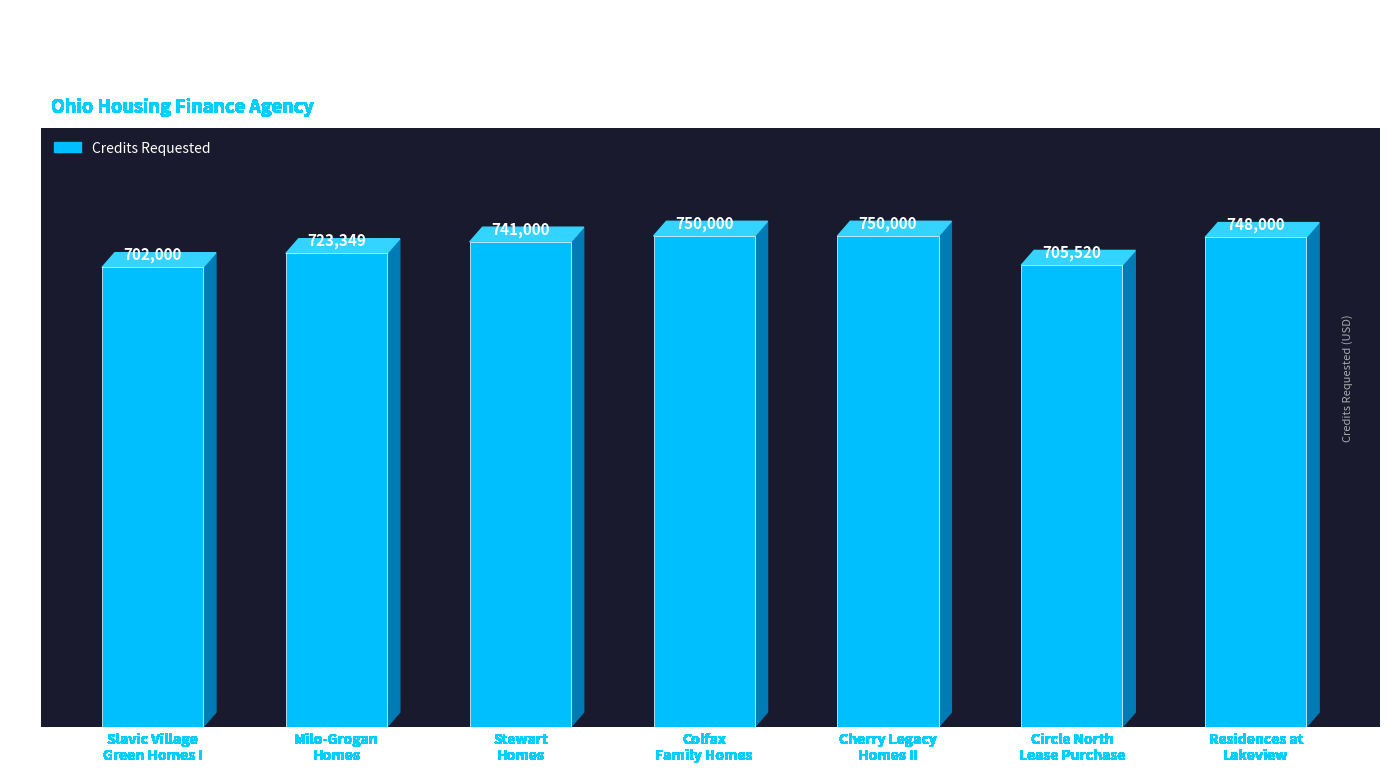

Reading left to right, list all the values displayed in this chart.

702000	723349	741000	750000	750000	705520	748000